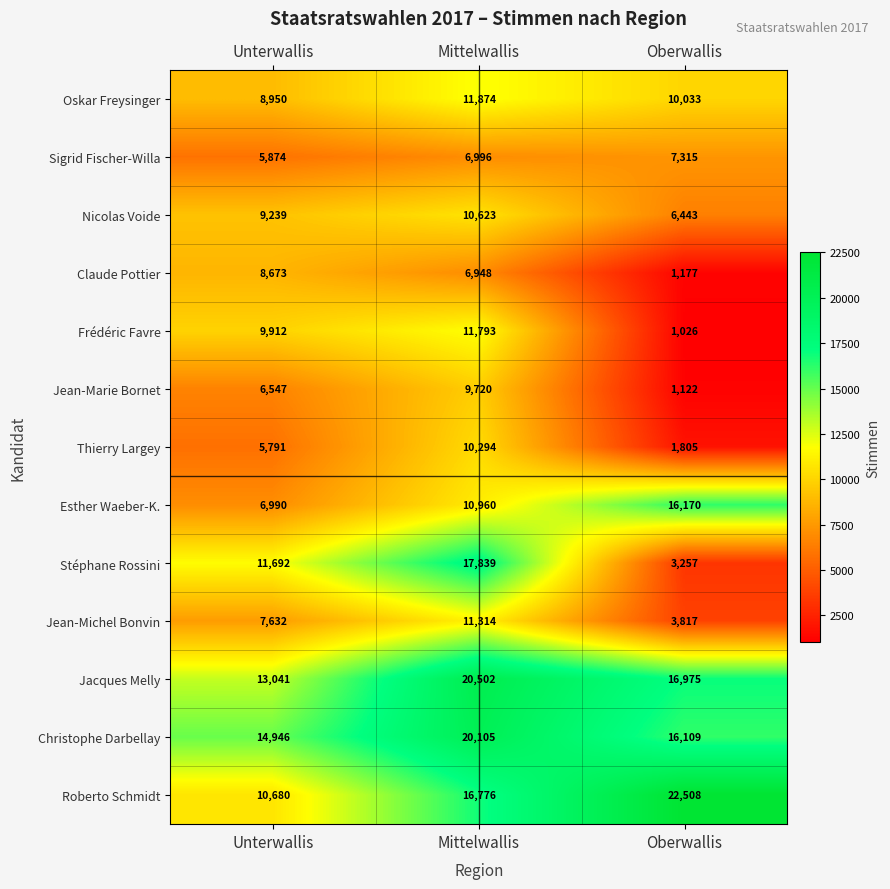

Is it true that Stéphane Rossini equals 3257 at Oberwallis?

True